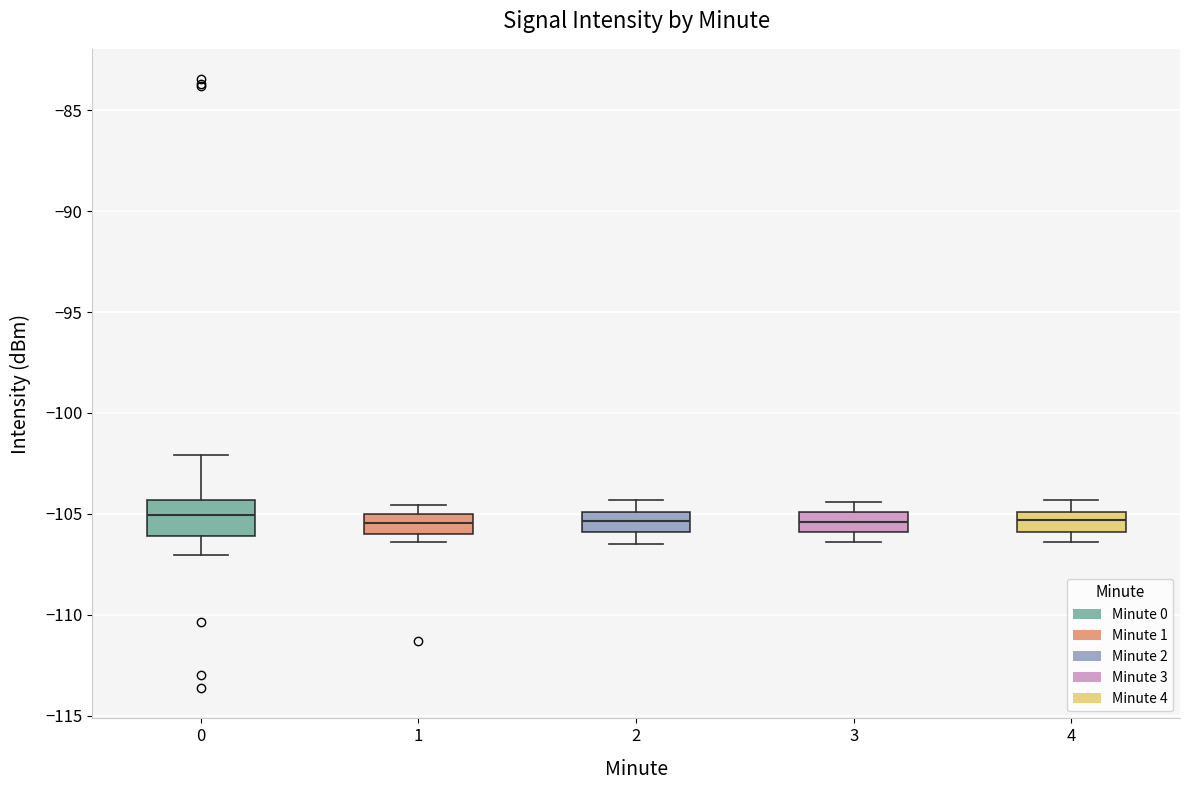

Where is the upper edge of the box at x = 1 on the y-axis? The values are not printed on the chart, so give them approximately, as read against the axis.

-105.0